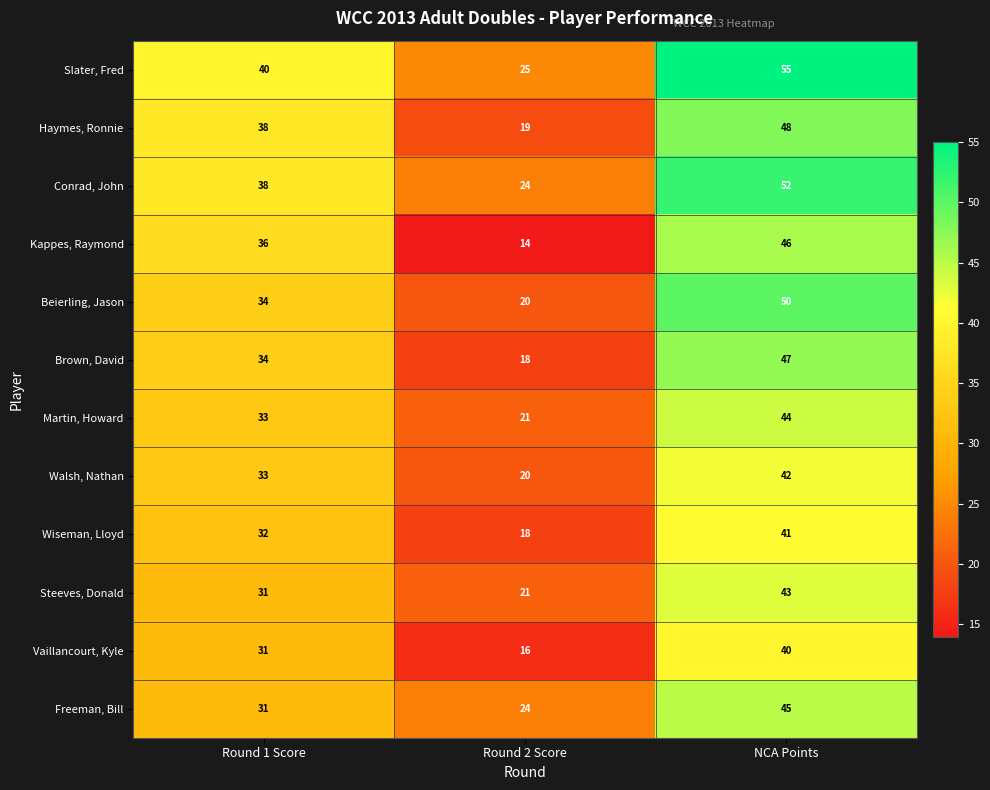

At which category is the sum across all series the highest?

NCA Points